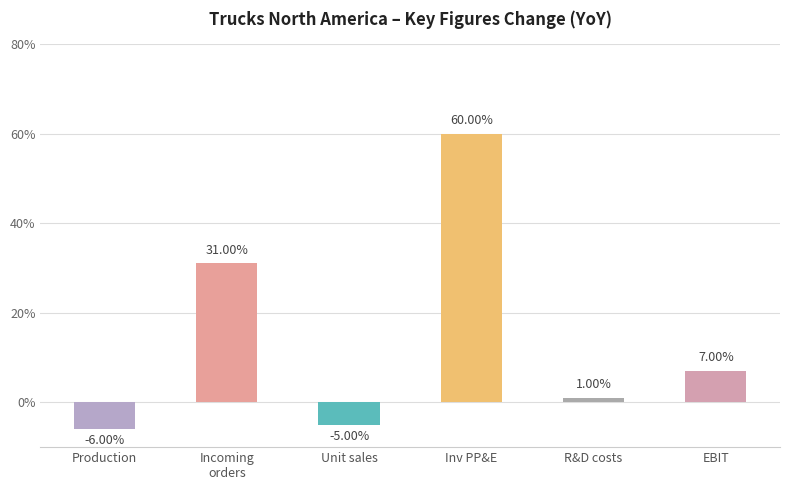

How many bars are there in total?

6